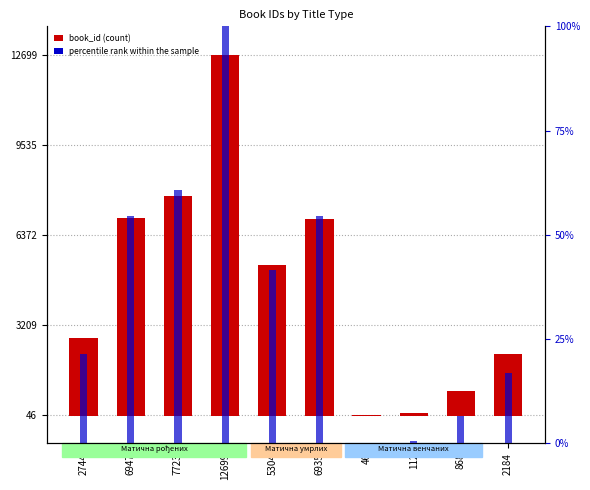

What is the difference between the highest and lowest values at 5304?

5262.4